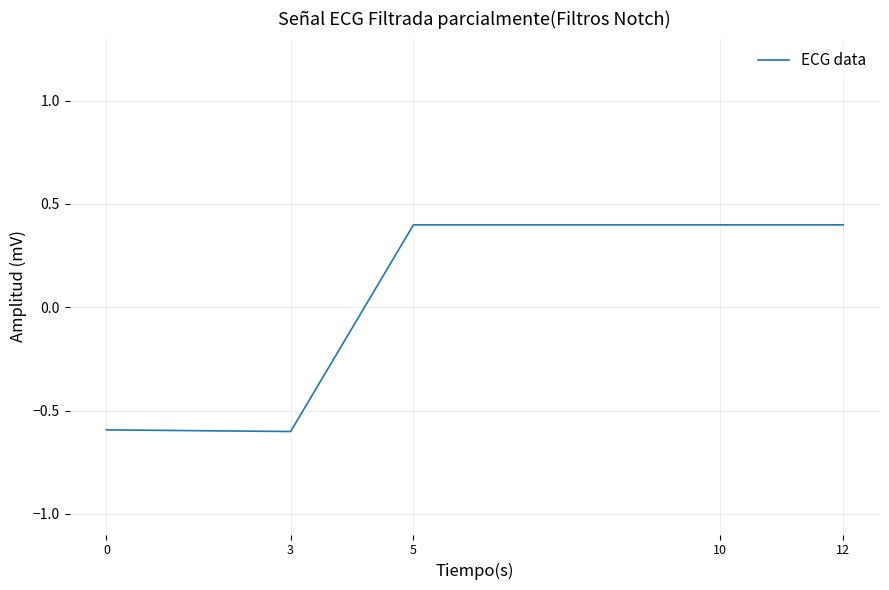

Where does the data first go above 0?

5